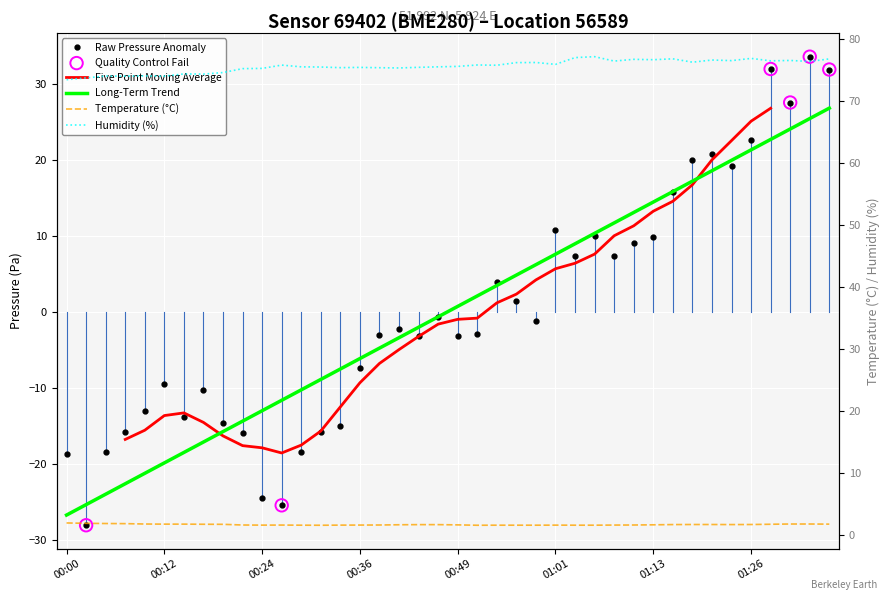

At how many categories does at least one series exceed 68?

40